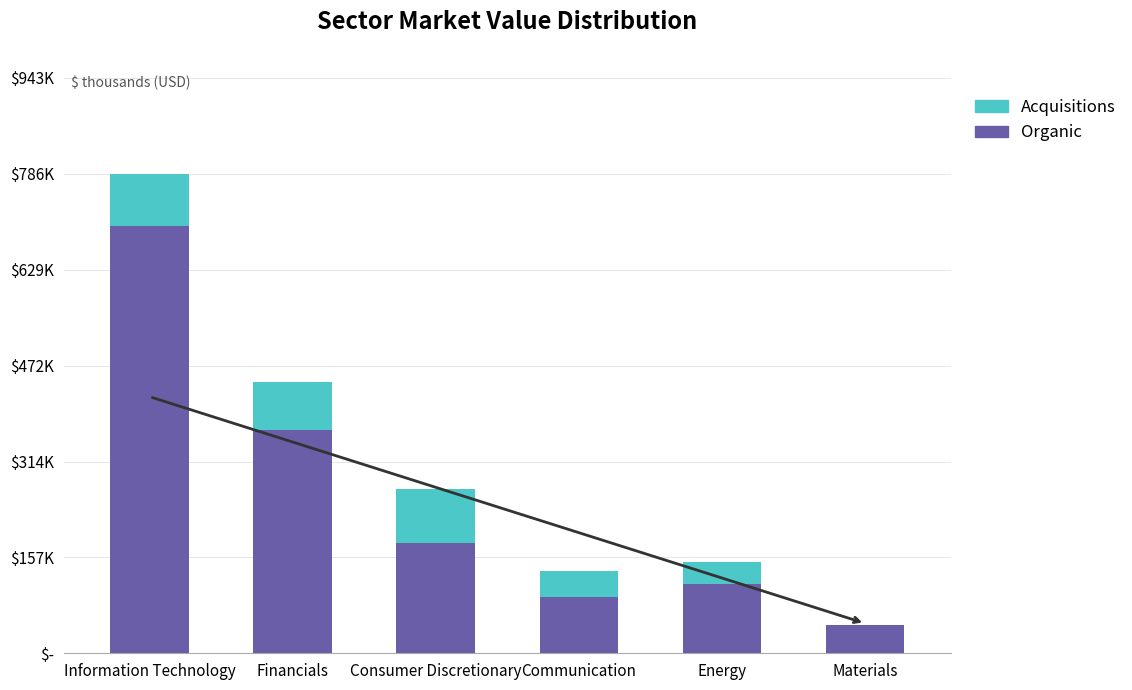

List the labels in order of Organic value, smallest first.

Materials, Communication, Energy, Consumer Discretionary, Financials, Information Technology